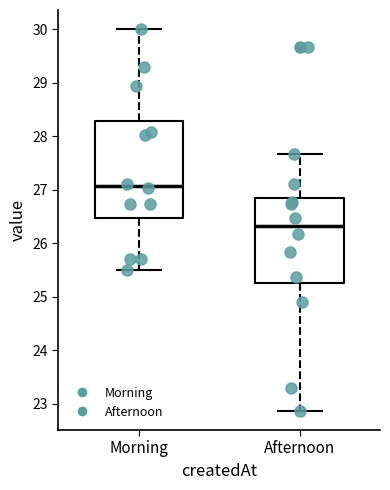

Which box's median line is the lowest?

Afternoon